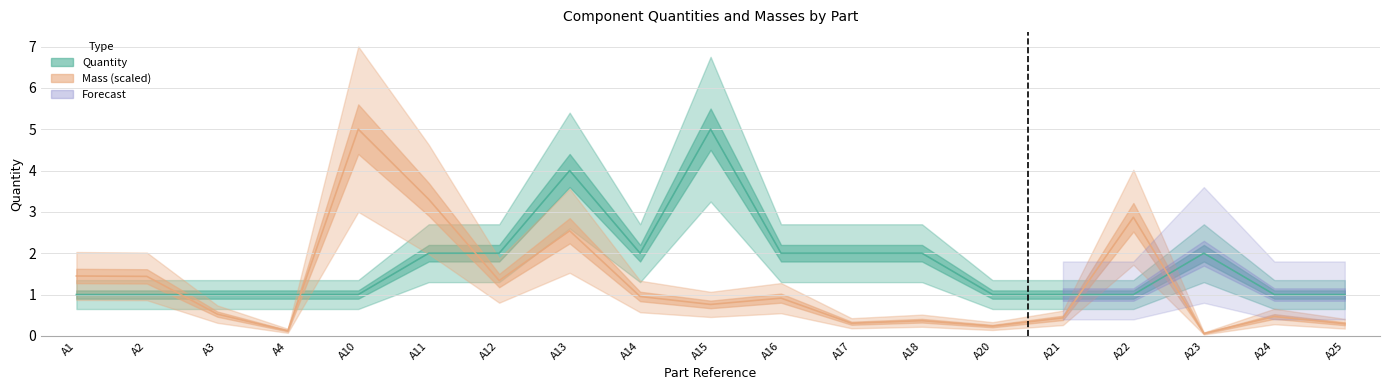

What is the average value of the Quantity series?

1.7